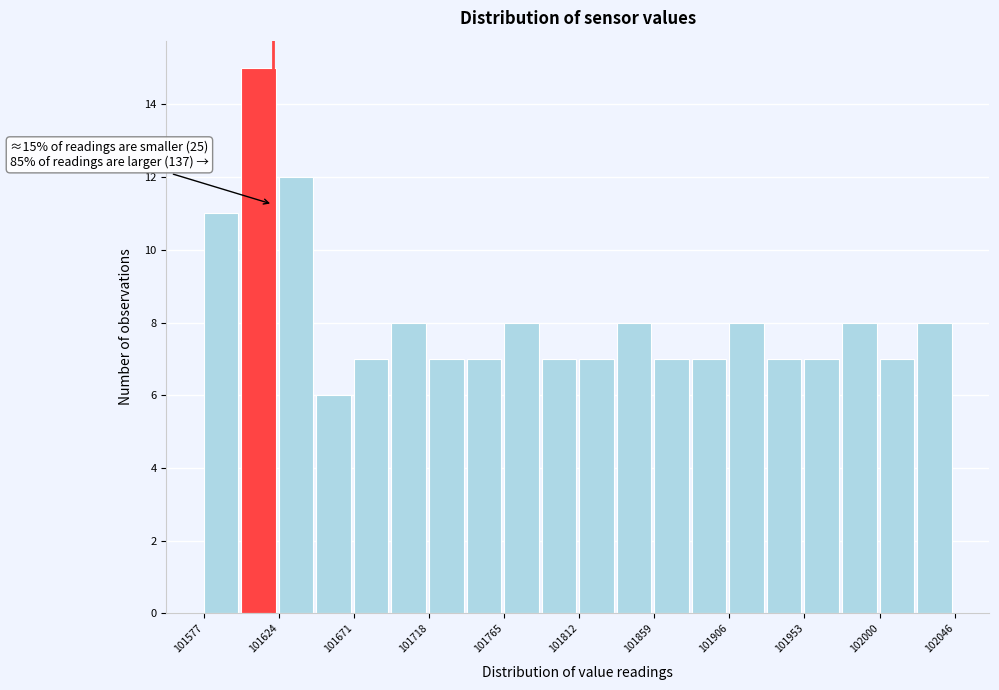

Over which range of the x-axis is the bar tallest?

101600 to 101625